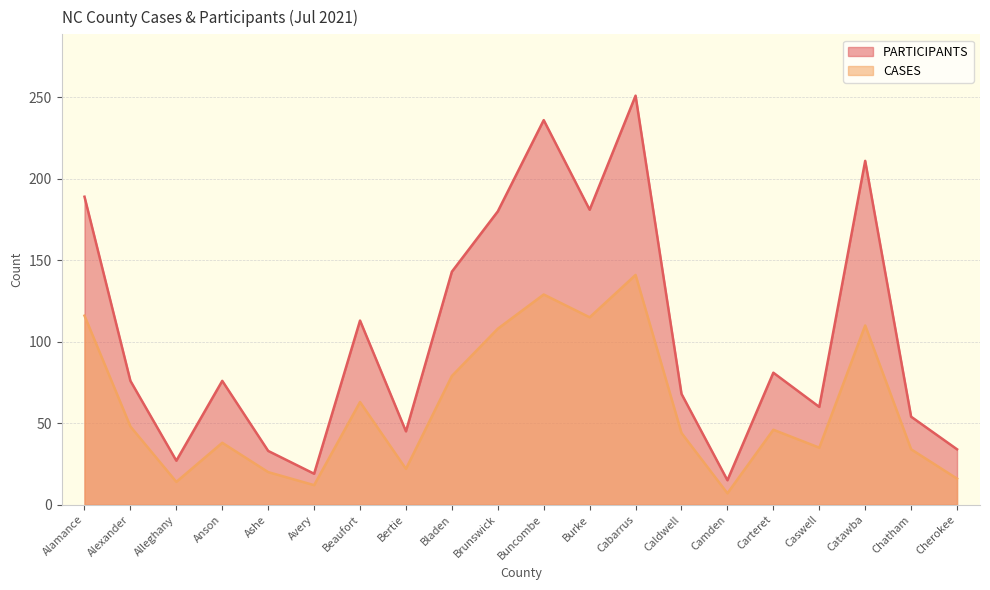

How many distinct data groups are displayed?

2